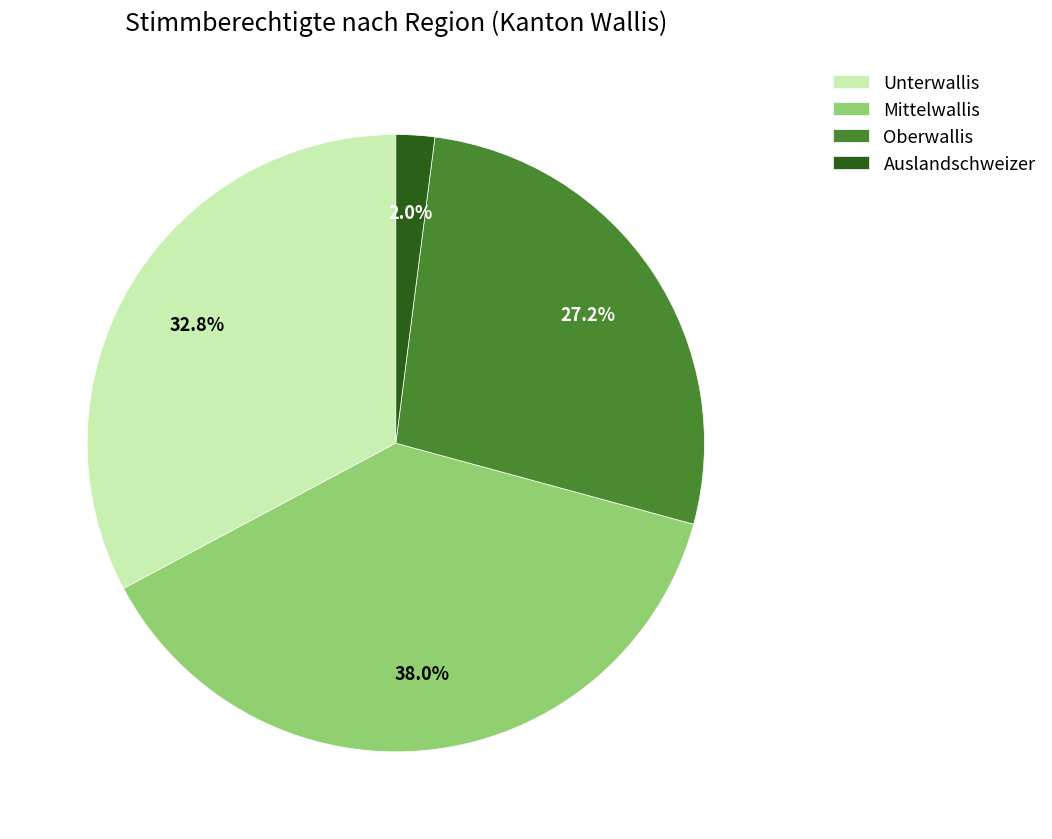

What is the ratio of the value at Mittelwallis to the value at Oberwallis?

1.4